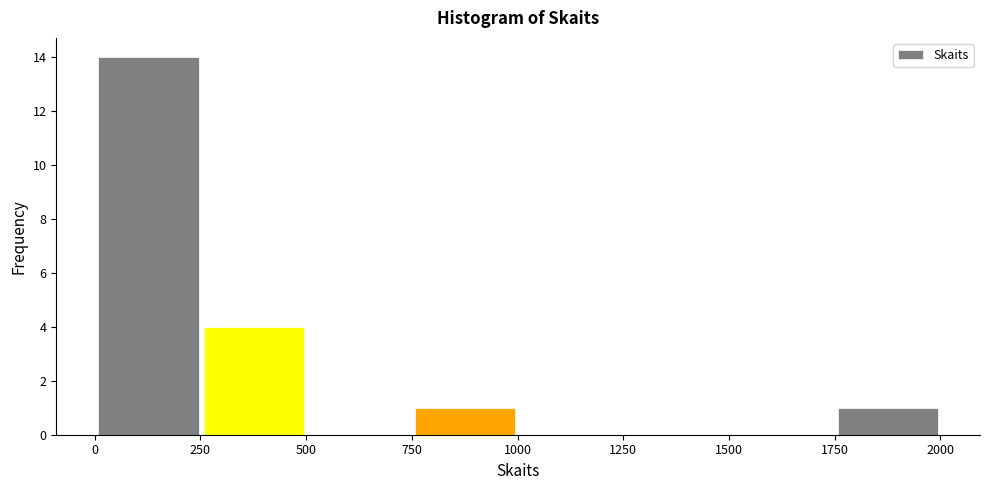

Reading left to right, list every bar in this chart as the range it spans on the x-axis followed by its height. Neither the bar edges nor the heights are printed on the chart, so give them approximately, as read against the axes.

0 to 250: 14
250 to 500: 4
500 to 750: 0
750 to 1000: 1
1000 to 1250: 0
1250 to 1500: 0
1500 to 1750: 0
1750 to 2000: 1